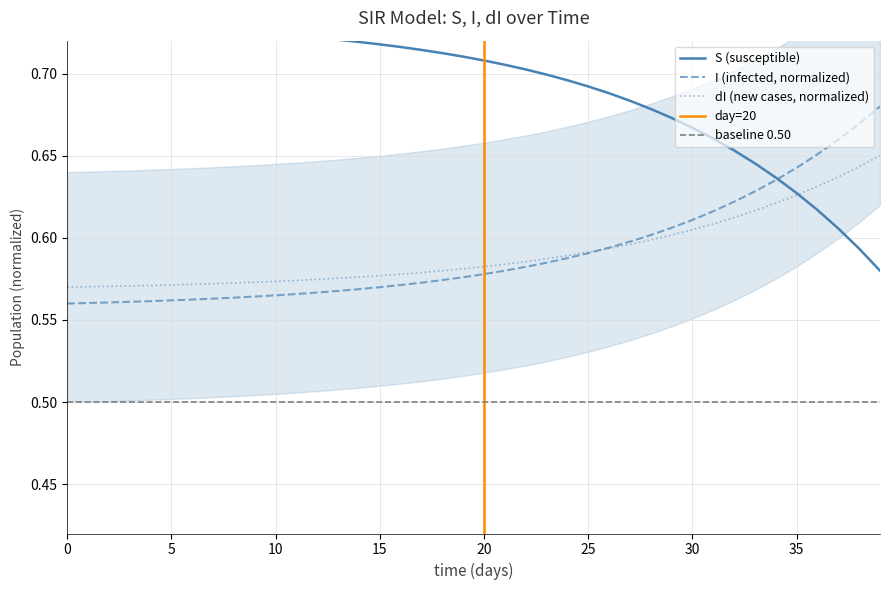

Does the chart have visible grid lines?

Yes